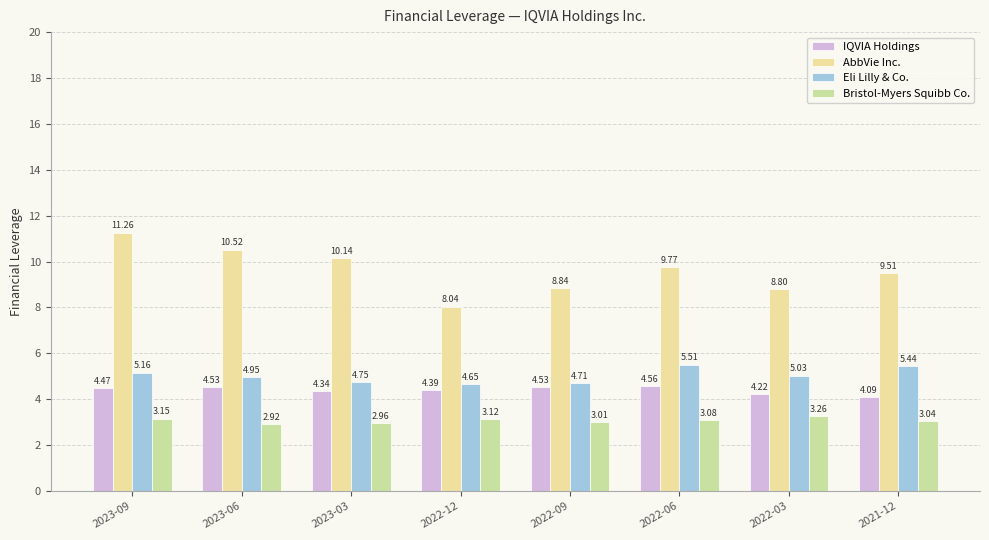

Is the value of Bristol-Myers Squibb Co. at 2023-09 greater than the value of Eli Lilly & Co. at 2023-06?

No